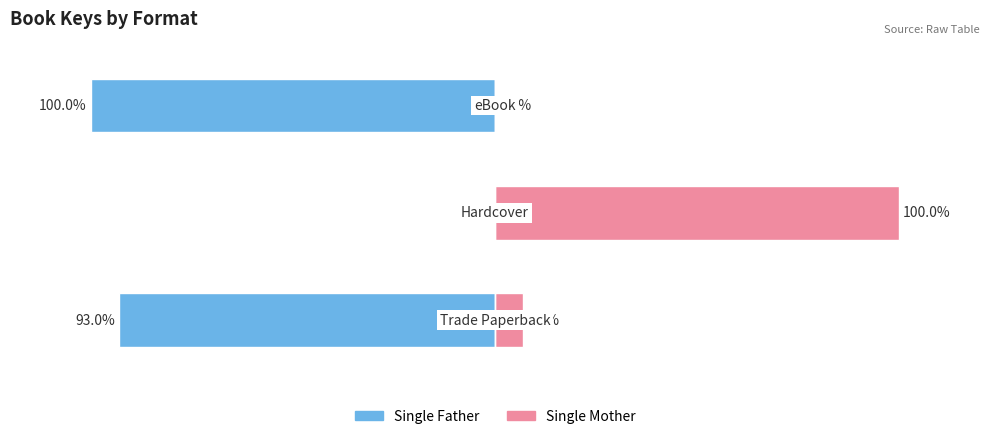

How many categories are shown in the chart?

3